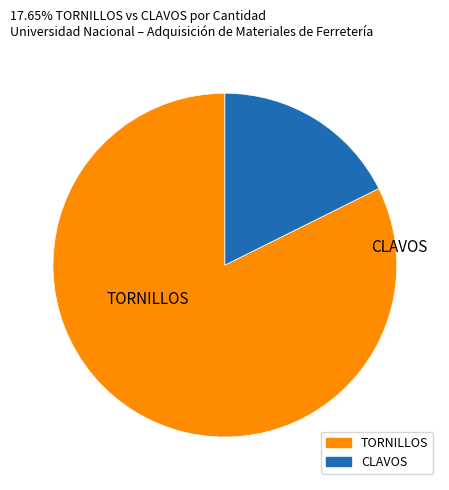

Does any single category account for the majority?

Yes